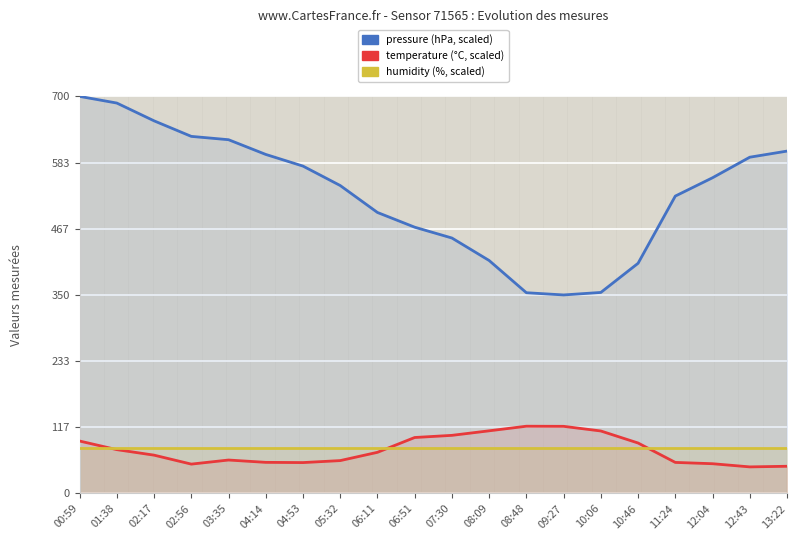

Where does the pressure series first go above 556?

00:59